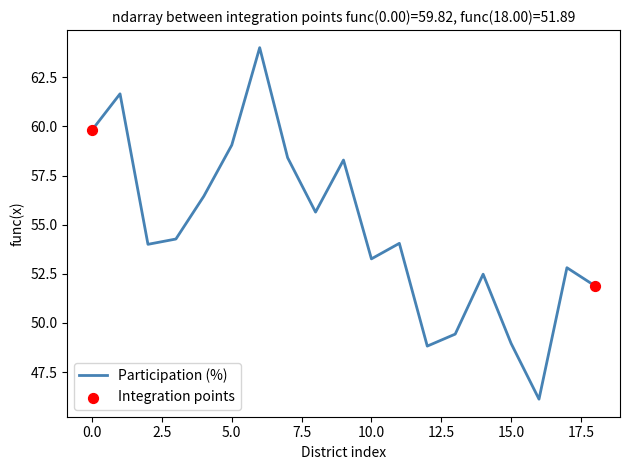

What is the difference between the maximum and minimum values?

17.9